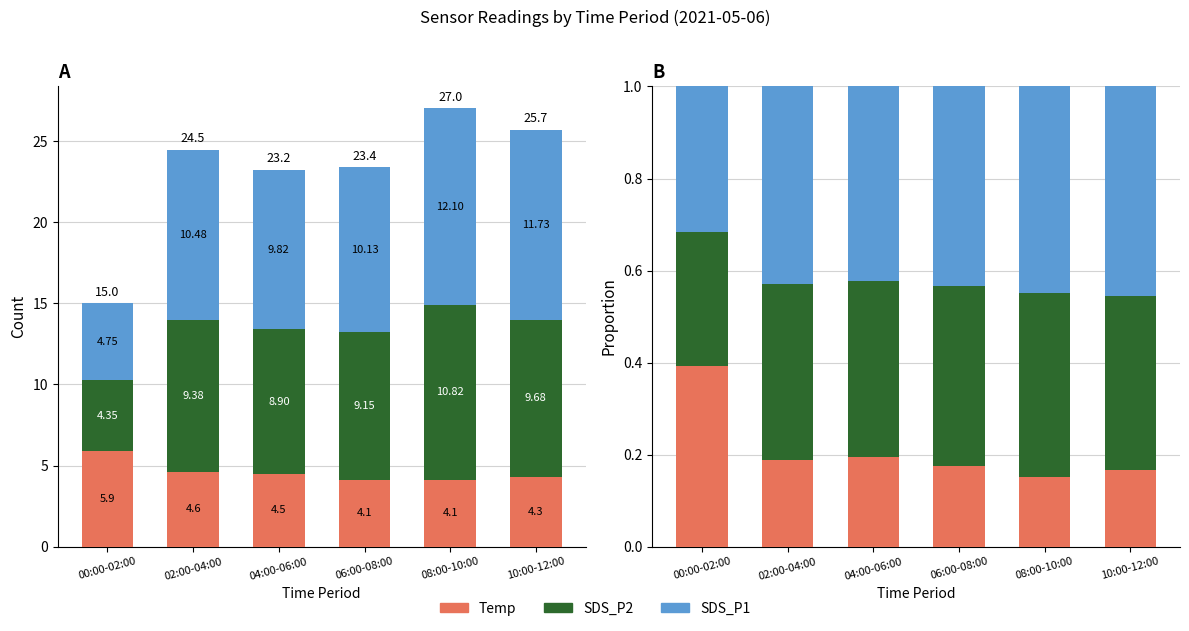

True or false: Temp has a value of 0.1 at 06:00-08:00.

False